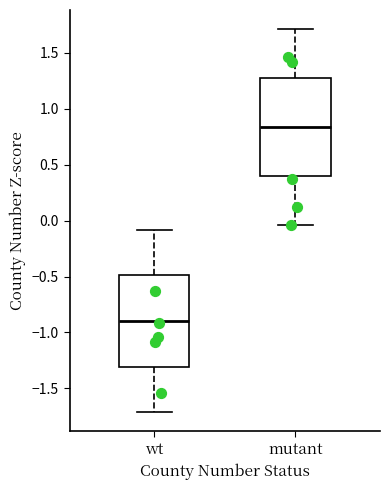

Which box is the tallest, from its lower edge to its upper edge?

mutant